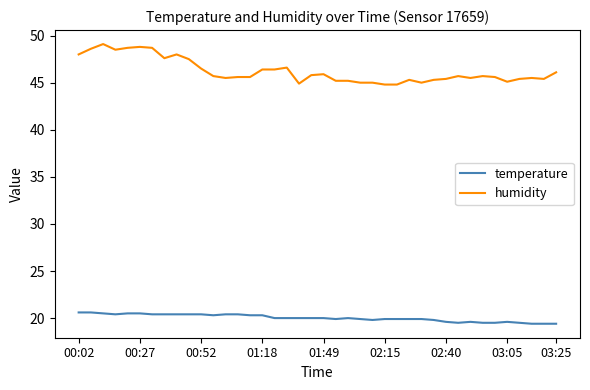

What is the average value of the temperature series?

20.0